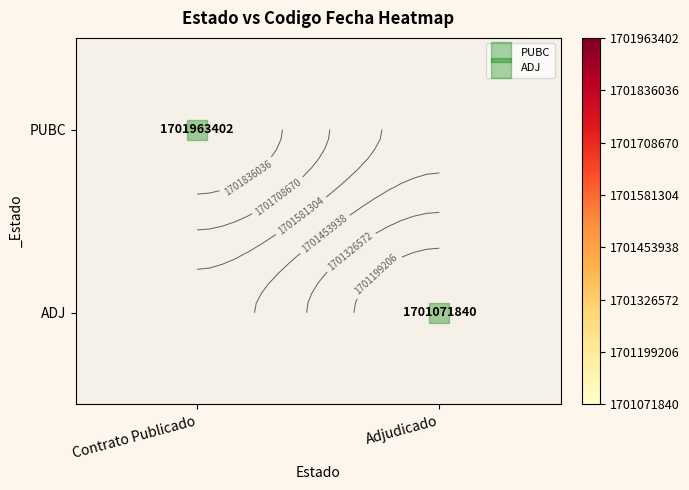

How many series are shown in this chart?

2